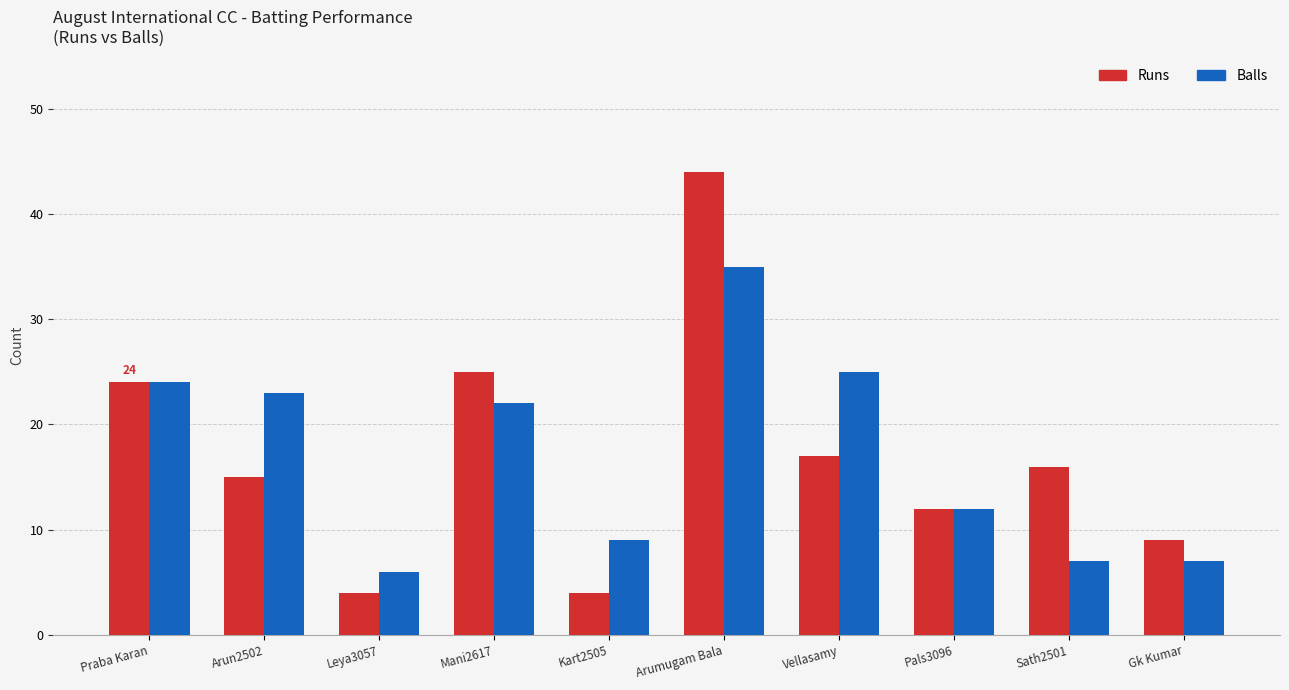

At which label is Balls closest to 20?

Mani2617